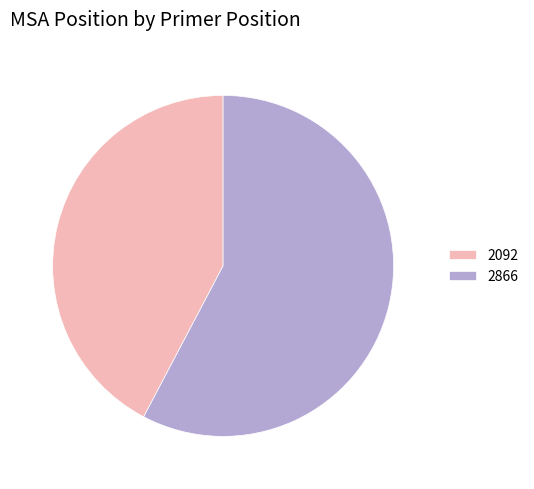

Is the sum of 2866 and 2092 greater than half?

Yes